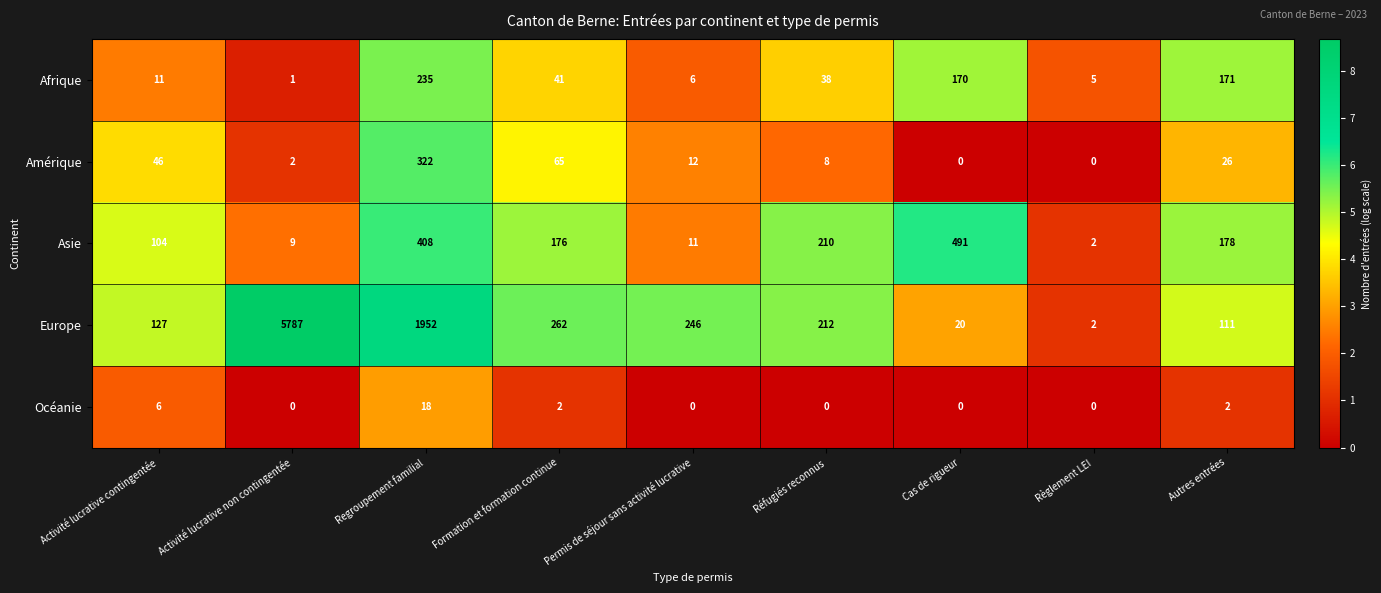

Is it true that Europe equals 1952 at Regroupement familial?

True